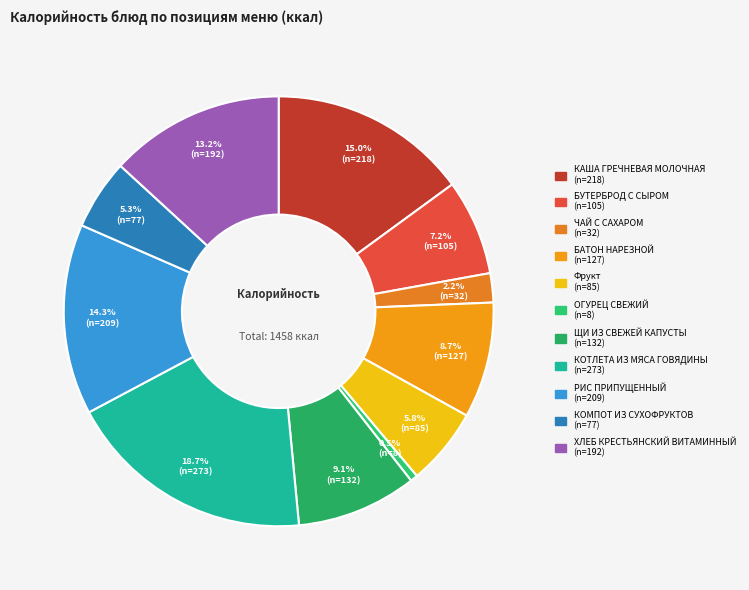

Rank the categories by value from highest to lowest.

КОТЛЕТА ИЗ МЯСА ГОВЯДИНЫ, КАША ГРЕЧНЕВАЯ МОЛОЧНАЯ, РИС ПРИПУЩЕННЫЙ, ХЛЕБ КРЕСТЬЯНСКИЙ ВИТАМИННЫЙ, ЩИ ИЗ СВЕЖЕЙ КАПУСТЫ, БАТОН НАРЕЗНОЙ, БУТЕРБРОД С СЫРОМ, Фрукт, КОМПОТ ИЗ СУХОФРУКТОВ, ЧАЙ С САХАРОМ, ОГУРЕЦ СВЕЖИЙ